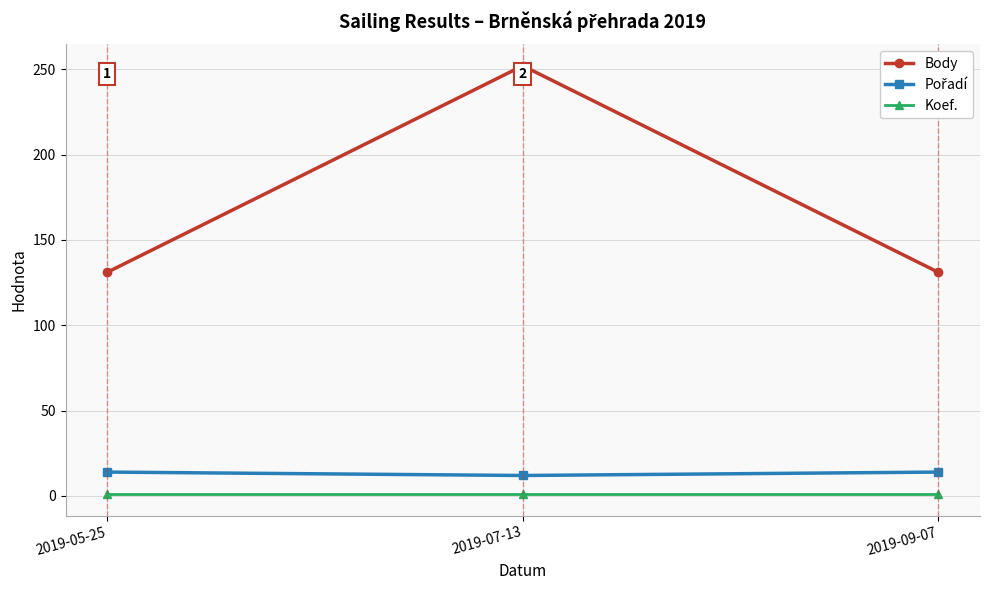

What is the greatest value displayed?

252